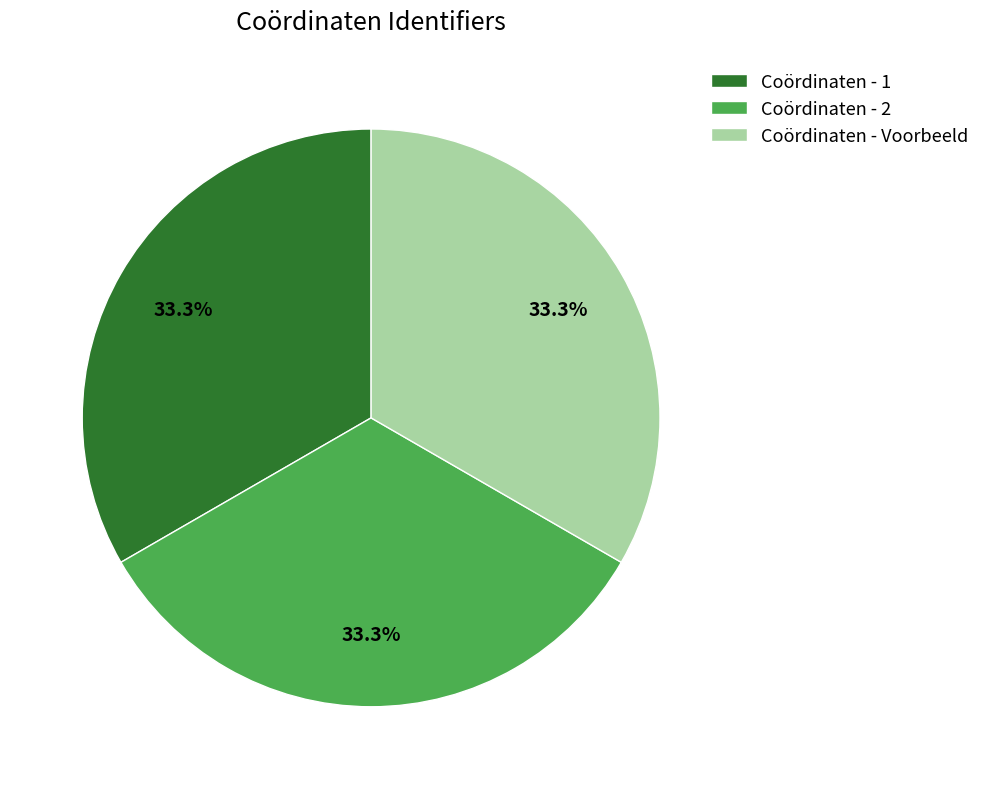

What percentage is the Coördinaten - Voorbeeld slice, to the nearest percent?

33%